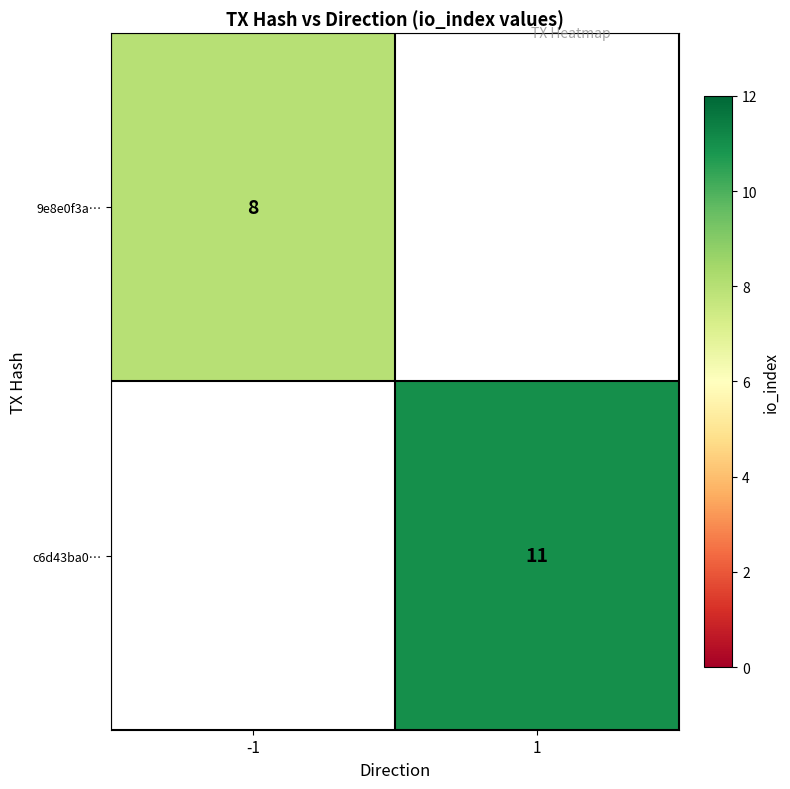

Is the value of c6d43ba0… at 1 greater than the value of 9e8e0f3a… at -1?

Yes